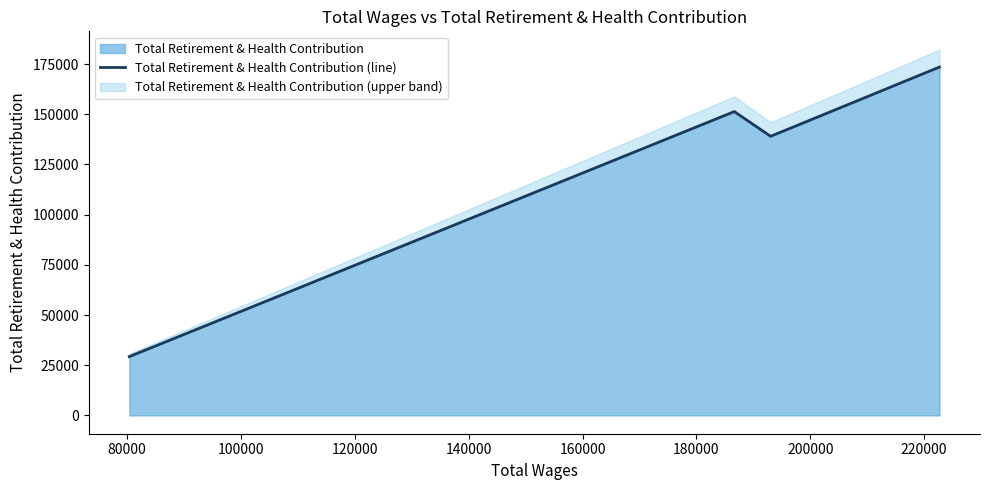

How many interior local peaks does the Total Retirement & Health Contribution series have?

1